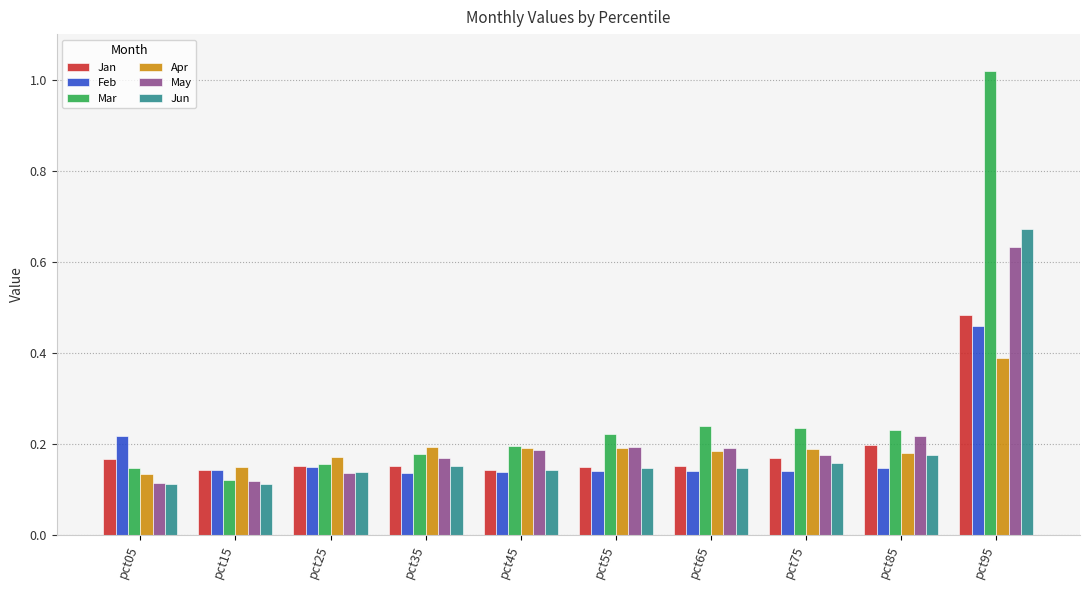

Rank the series by their maximum value, from lowest to highest.

Apr, Feb, Jan, May, Jun, Mar